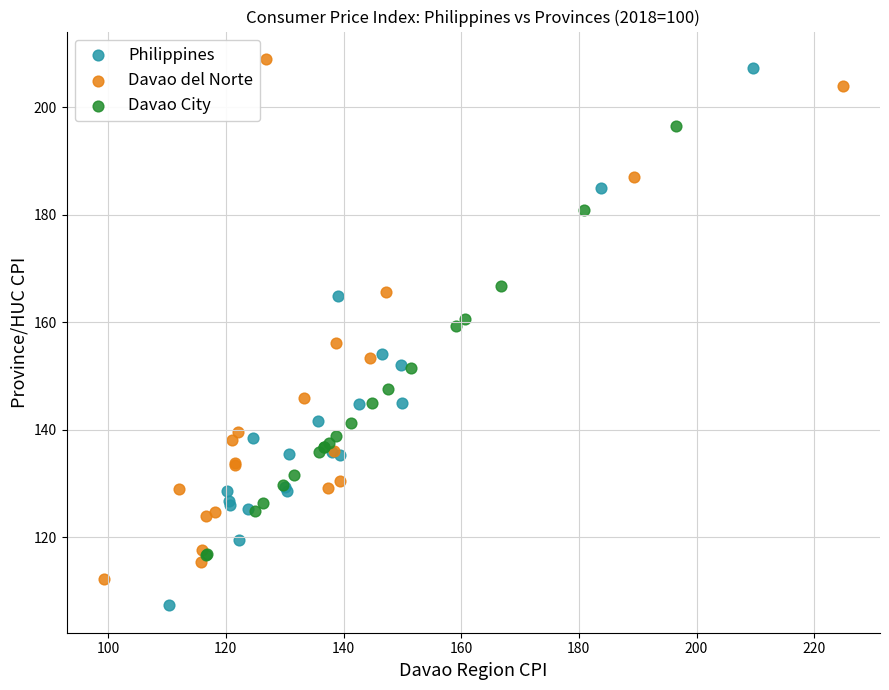

Which series contains the lowest Y value?

Philippines